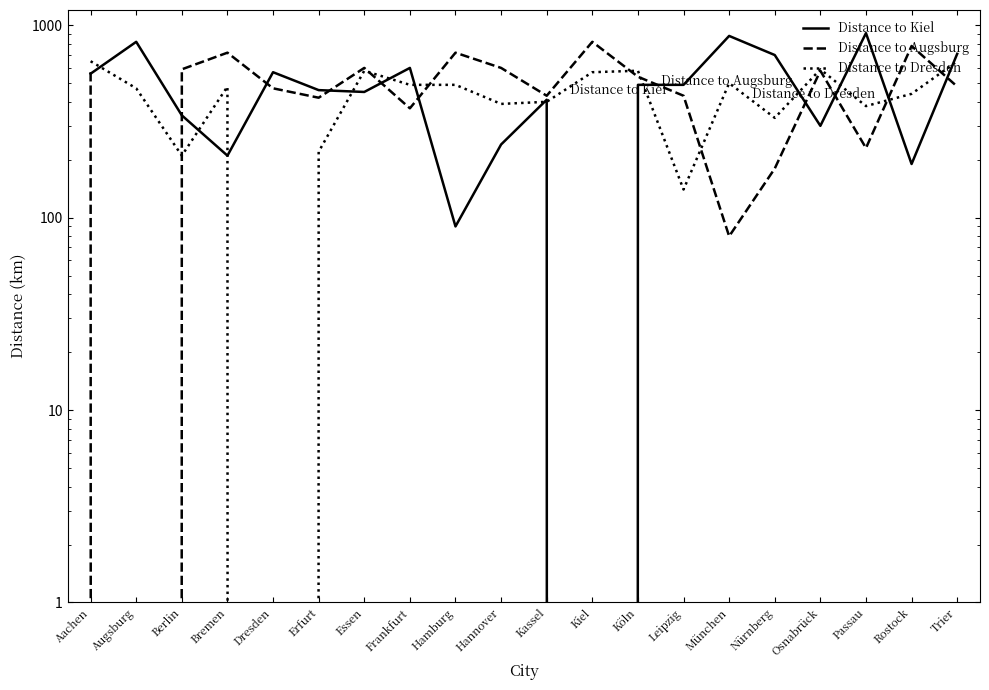

Is it true that Distance to Kiel equals 1305 at München?

False